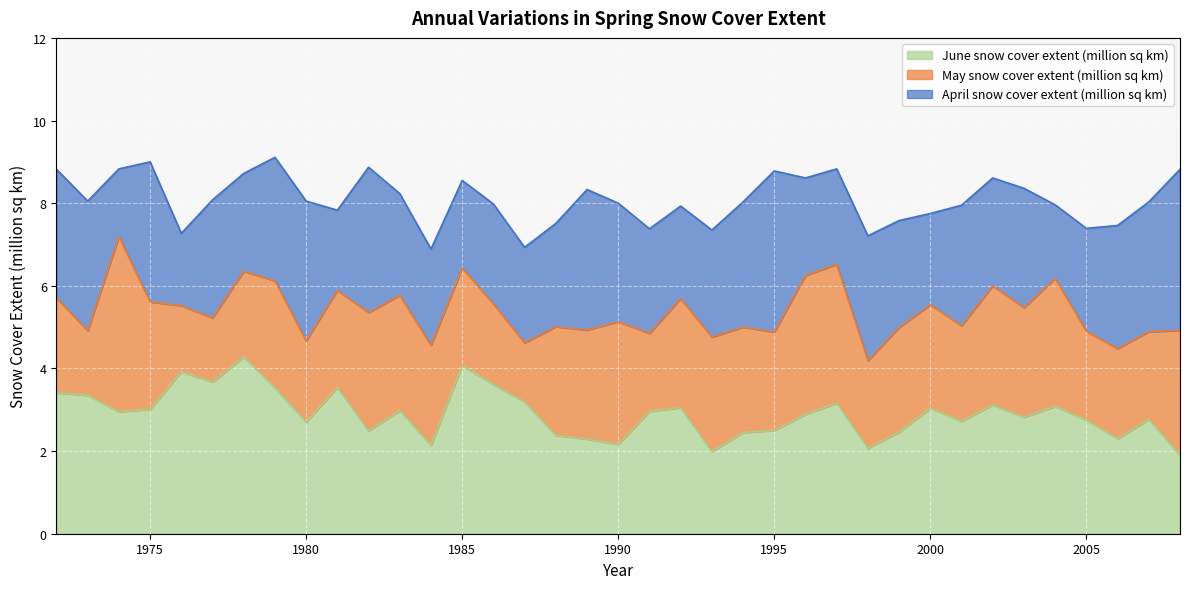

What is the difference between the maximum and minimum values in the May snow cover extent (million sq km) series?

3.0